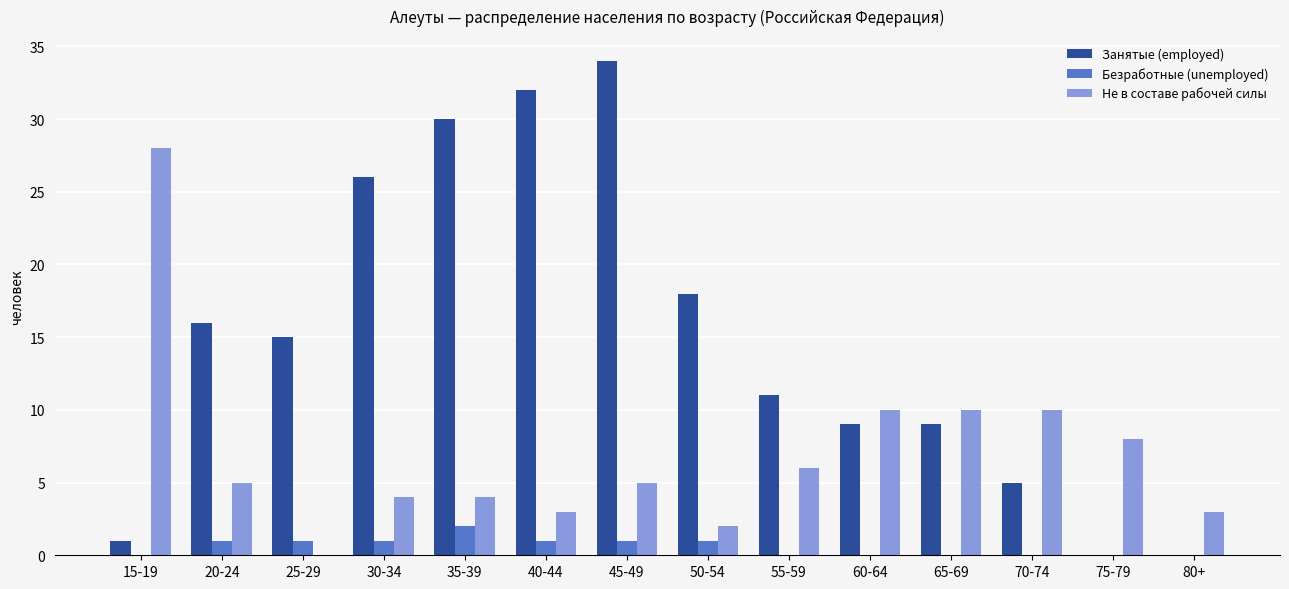

The value of Безработные (unemployed) at 80+ is 0. True or false?

True